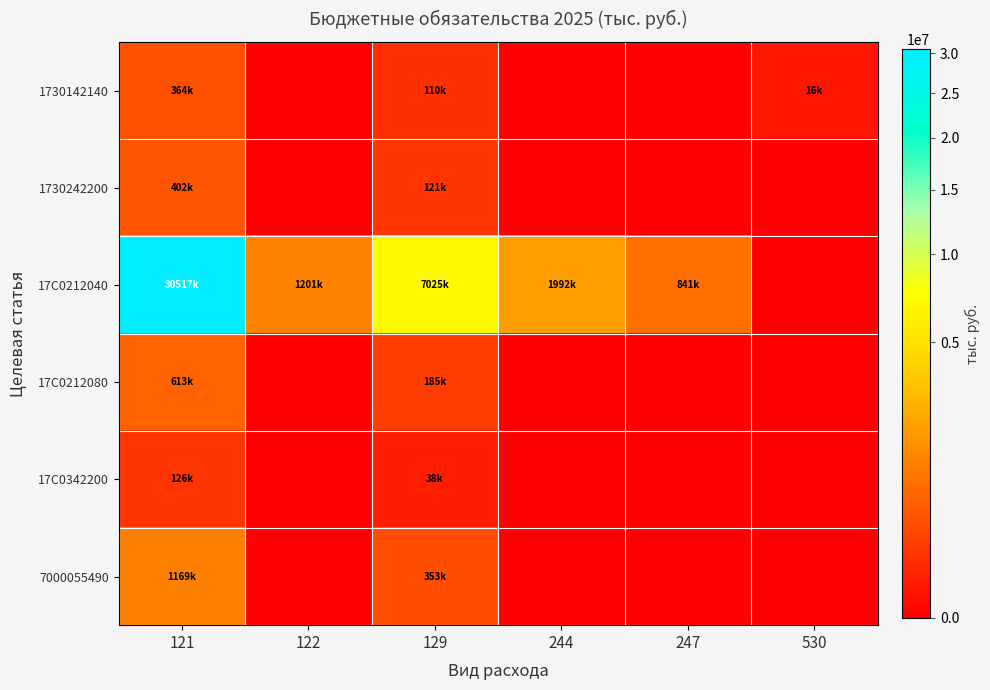

At which category is the sum across all series the highest?

121